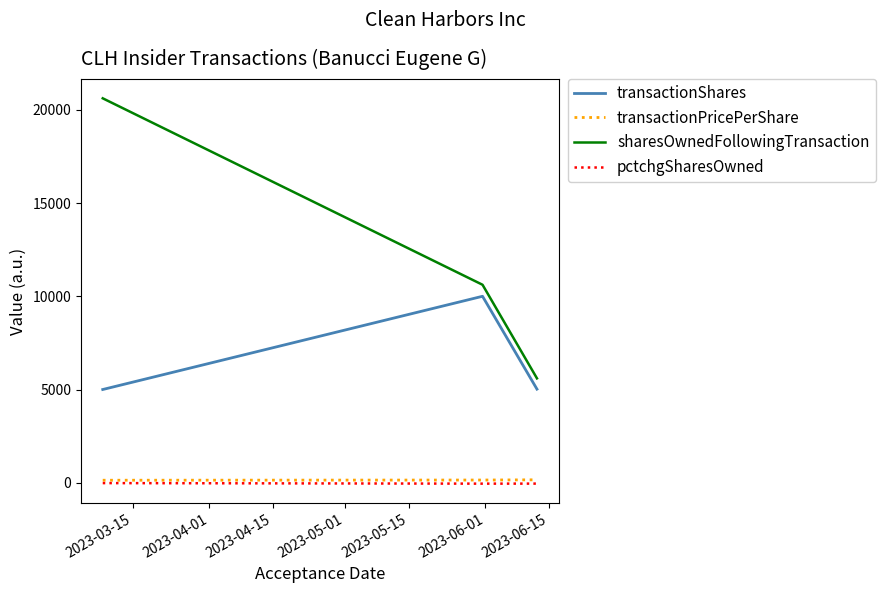

What are all the series names shown in the legend?

transactionShares, transactionPricePerShare, sharesOwnedFollowingTransaction, pctchgSharesOwned